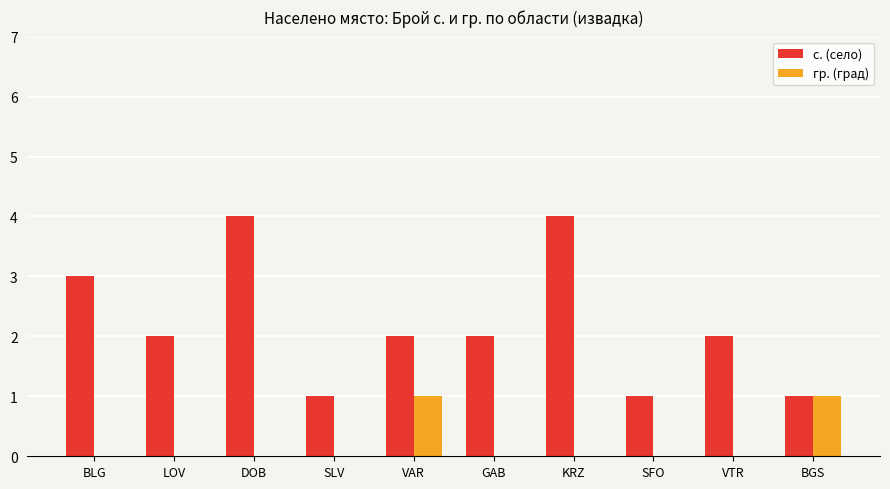

Is the value of гр. (град) at VTR greater than the value of с. (село) at DOB?

No